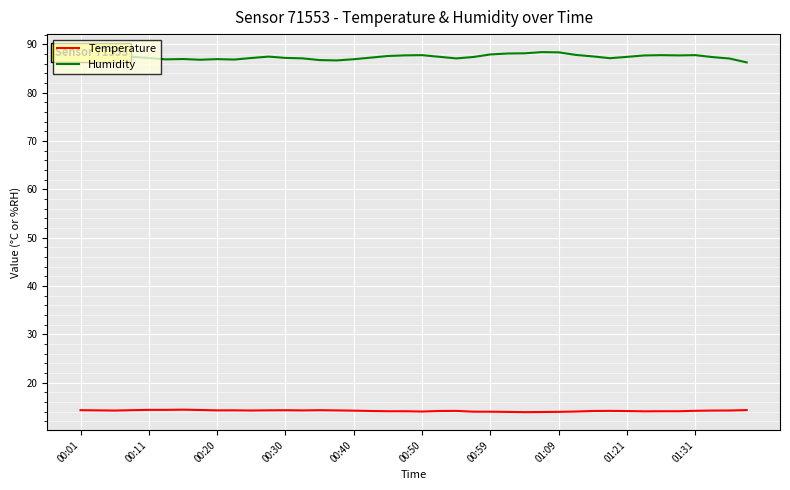

Does the chart display data point markers on the line(s)?

No